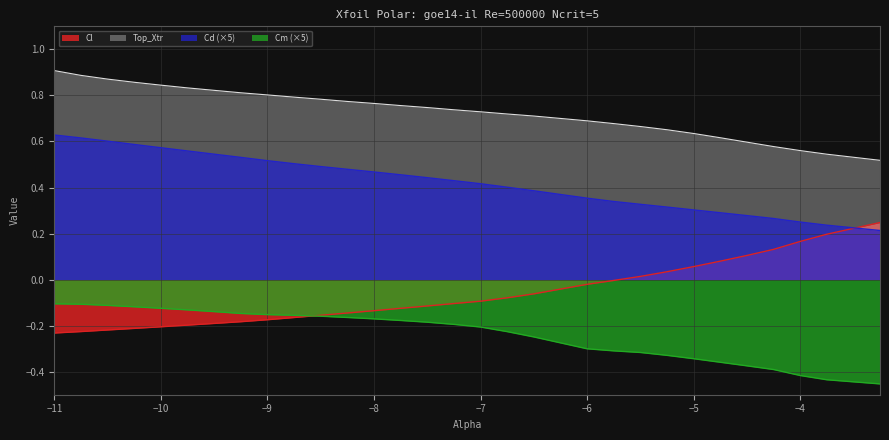

True or false: Cl and Cd (×5) intersect in this chart.

True